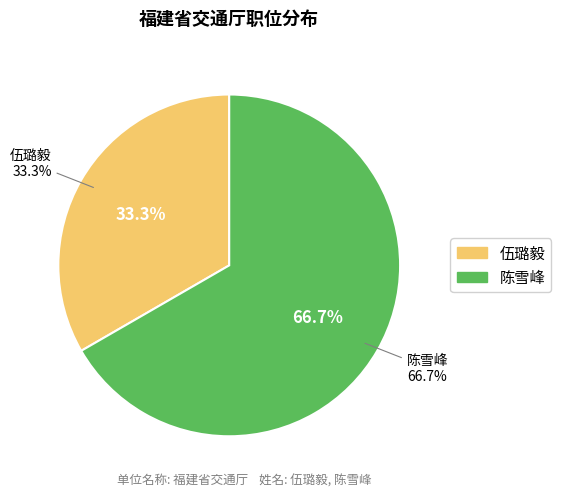

What portion of the pie excludes 陈雪峰?

33.3%